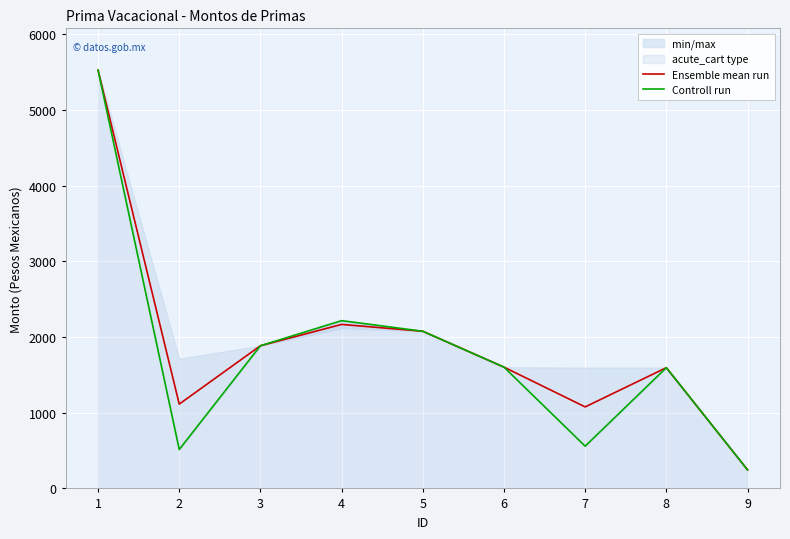

Which category has the lowest value in the Controll run series?

9